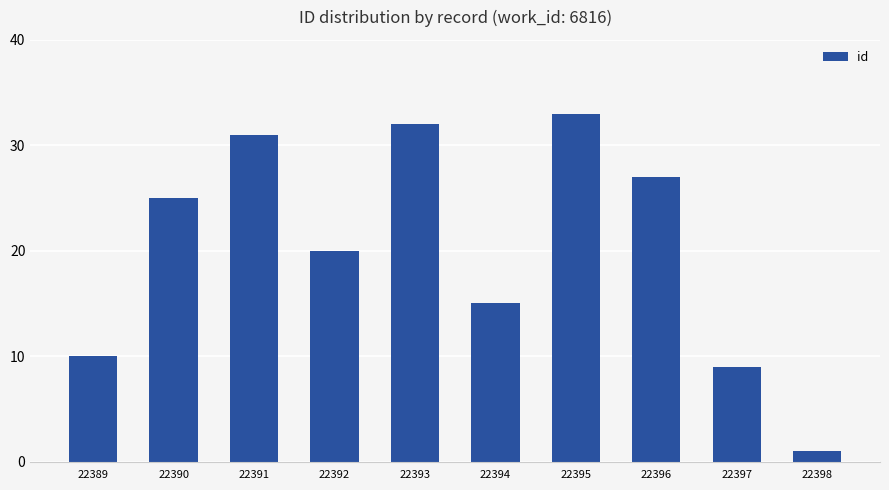

What is the difference between the second highest and minimum values?

31